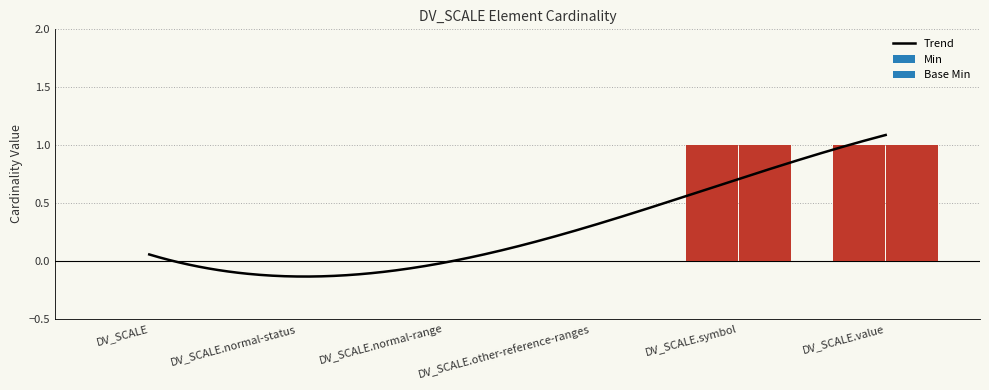

At which category is the sum across all series the highest?

DV_SCALE.symbol